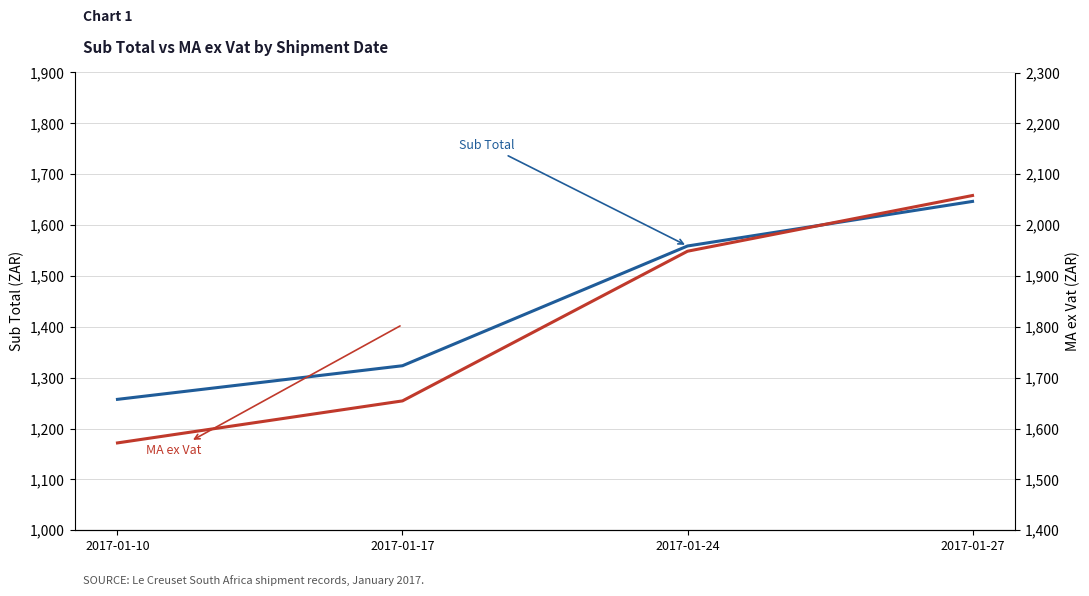

Where does the Sub Total series first go above 1558?

2017-01-24